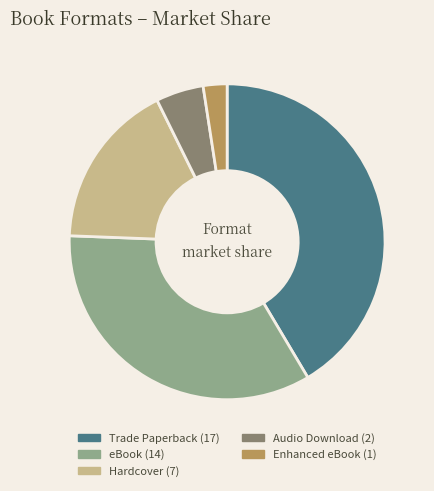

How many slices are in this pie chart?

5